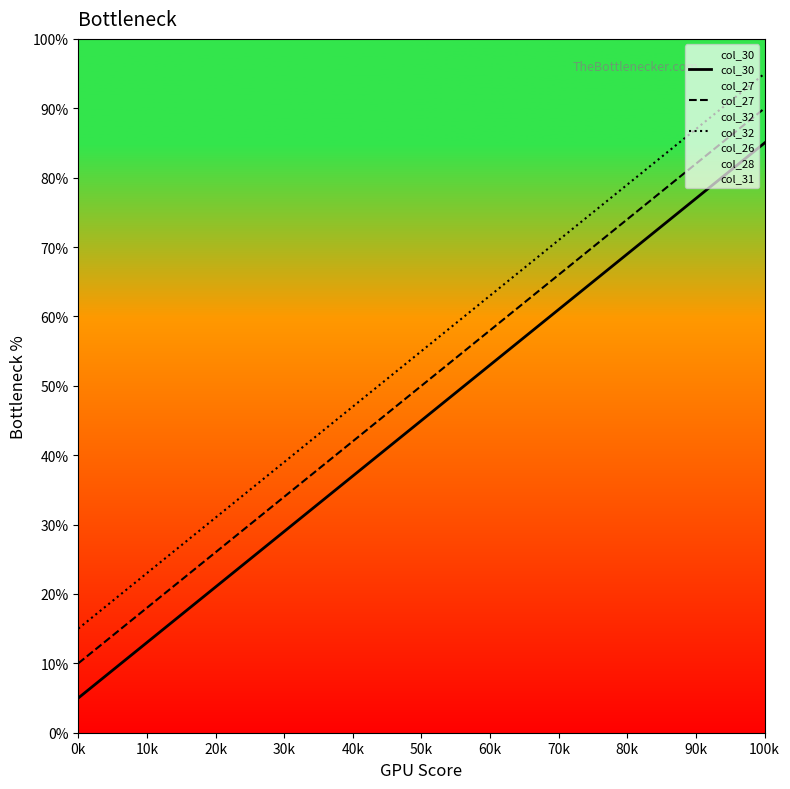

At which category does the chart reach its minimum across all series?

0k